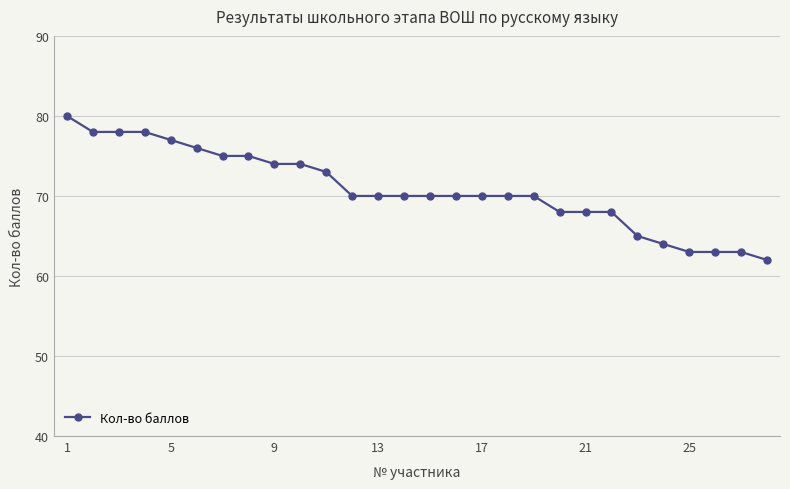

What is the value of the 17th point from the left?

70